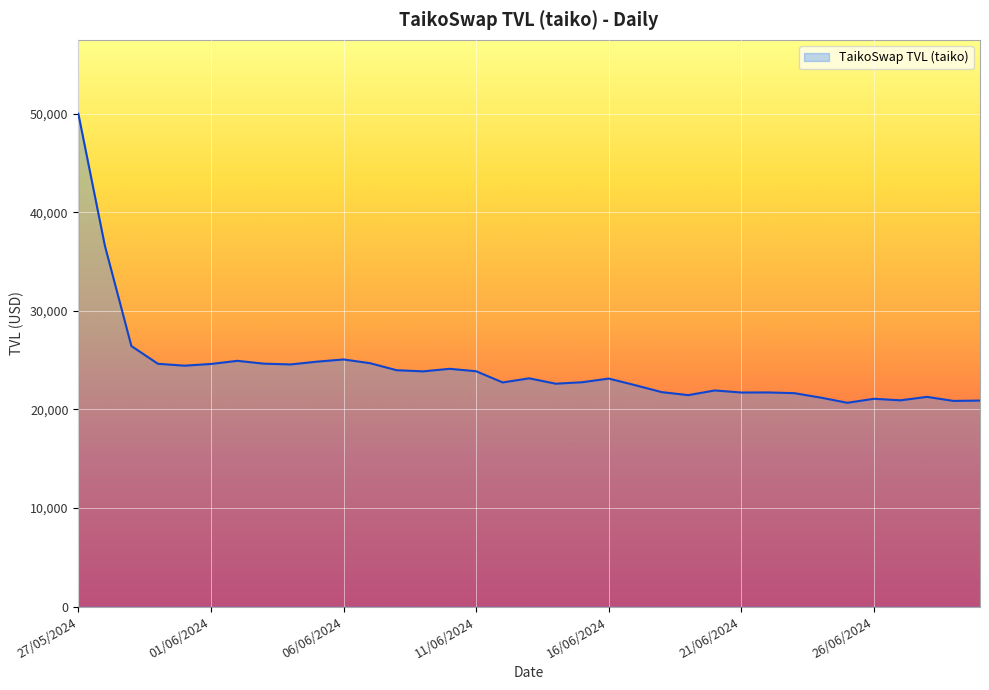

What is the maximum value shown in the chart?

50005.7